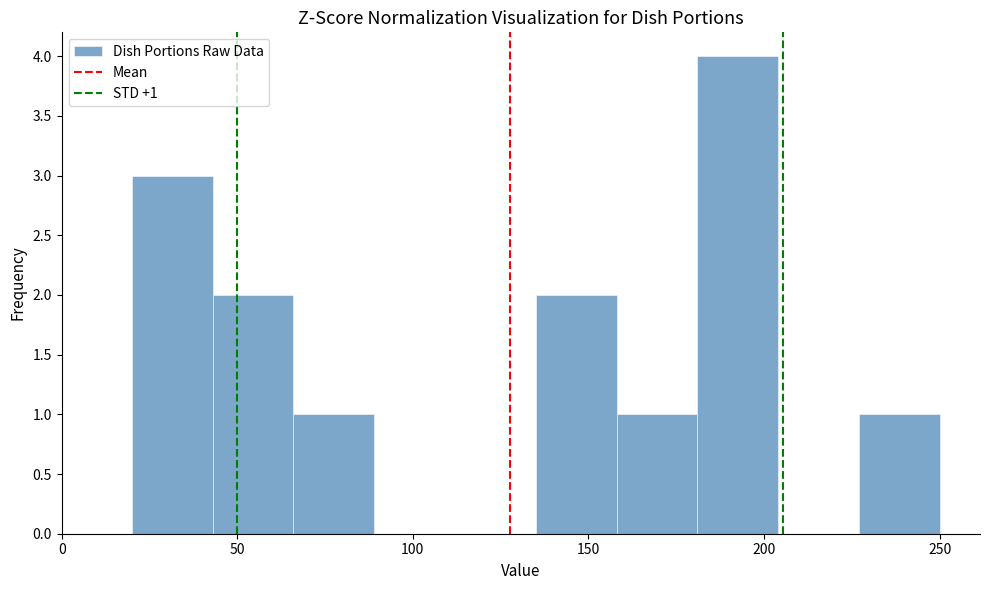

Over which range of the x-axis is the bar tallest?

181 to 204